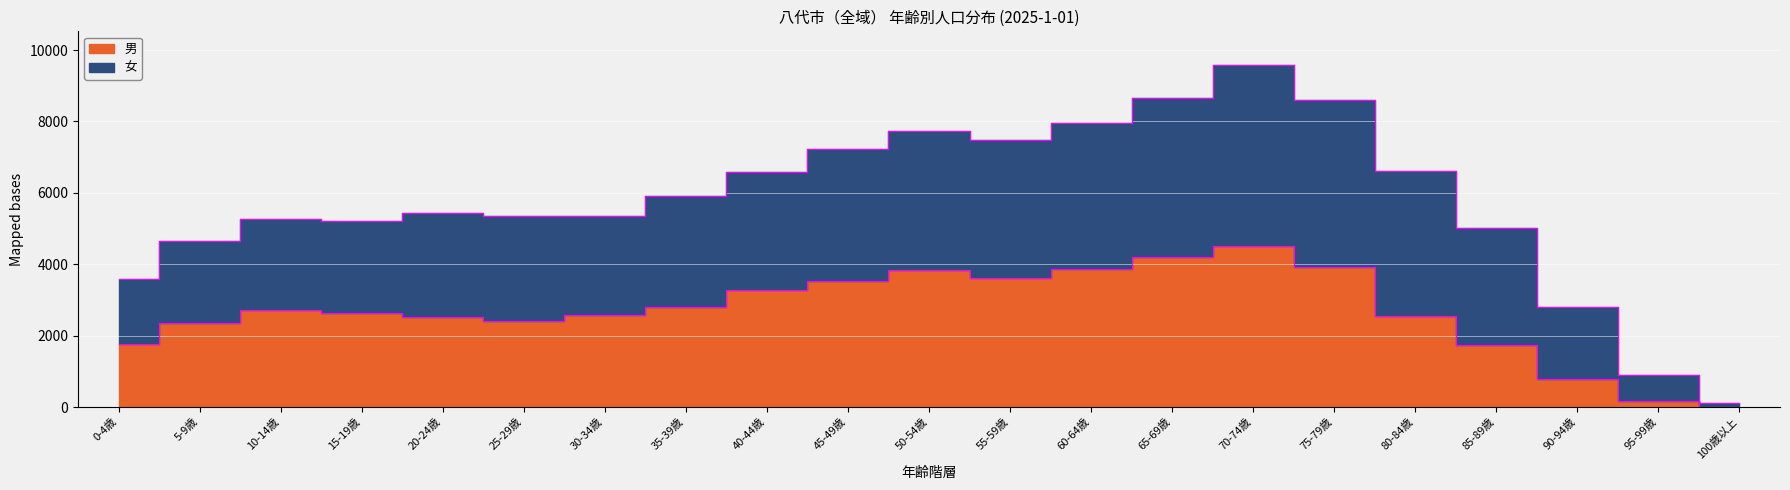

What is the sum of all values?

55829